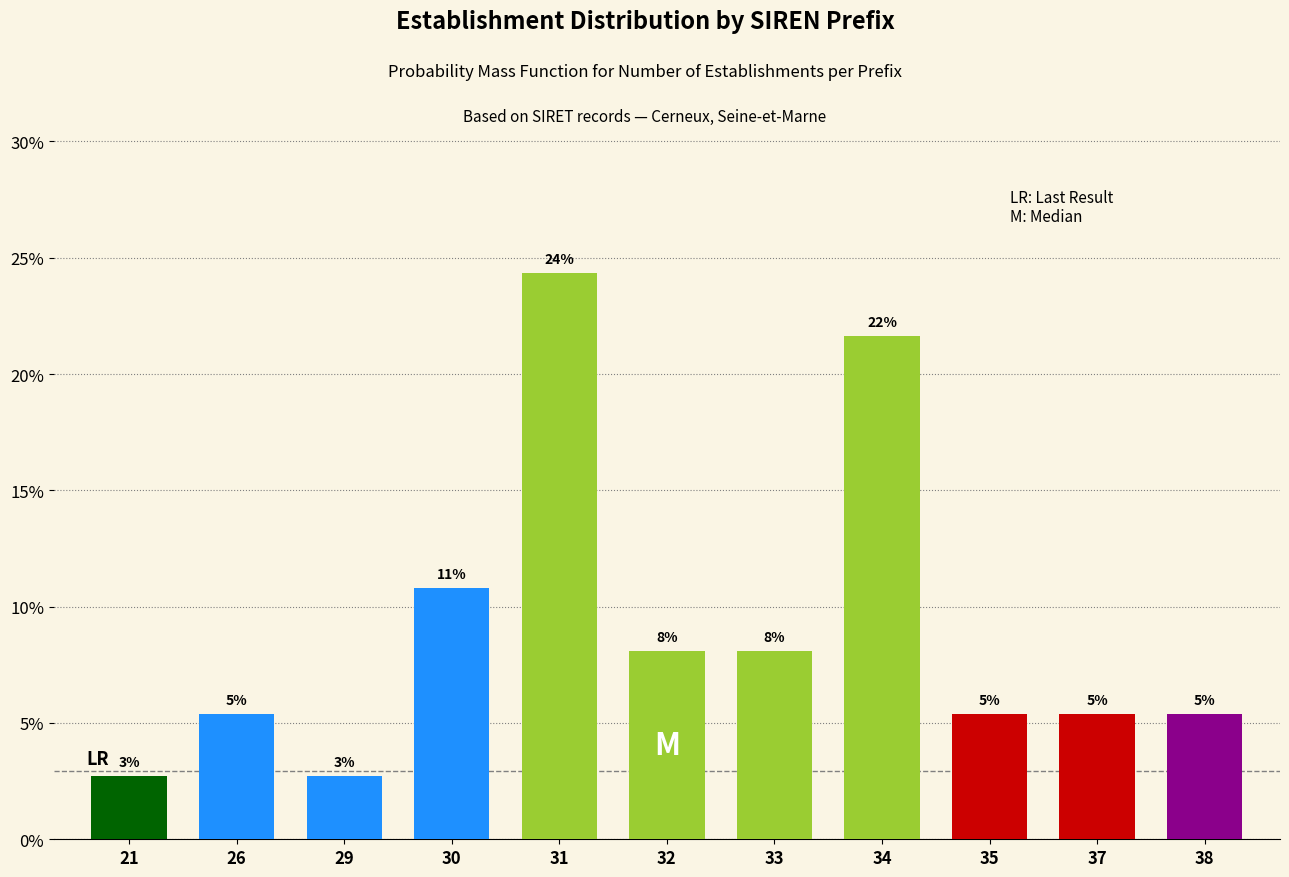

Are the bars horizontal?

No